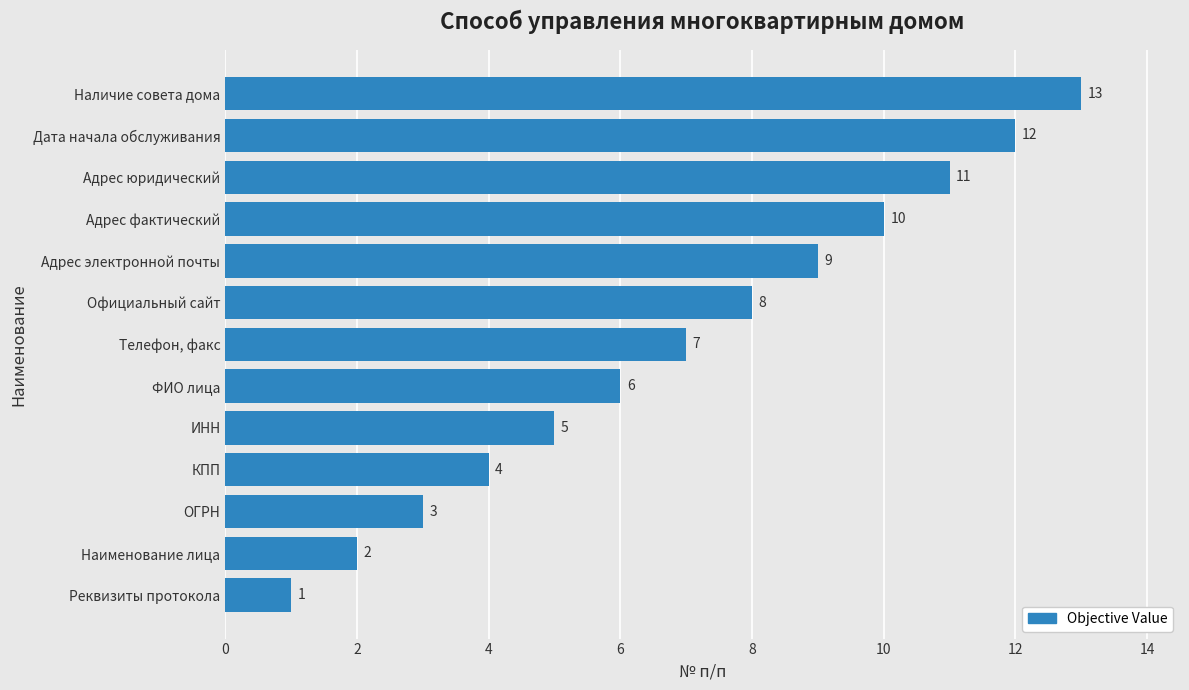

At which category does the chart reach its minimum across all series?

Реквизиты протокола